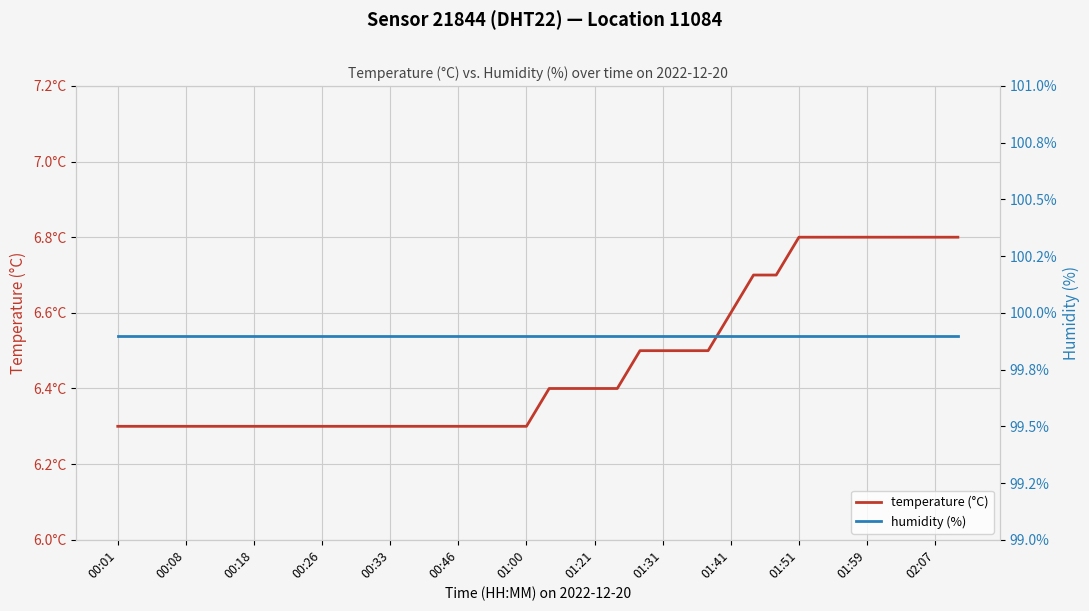

Is it true that humidity (%) equals 99.9 at 00:46?

True